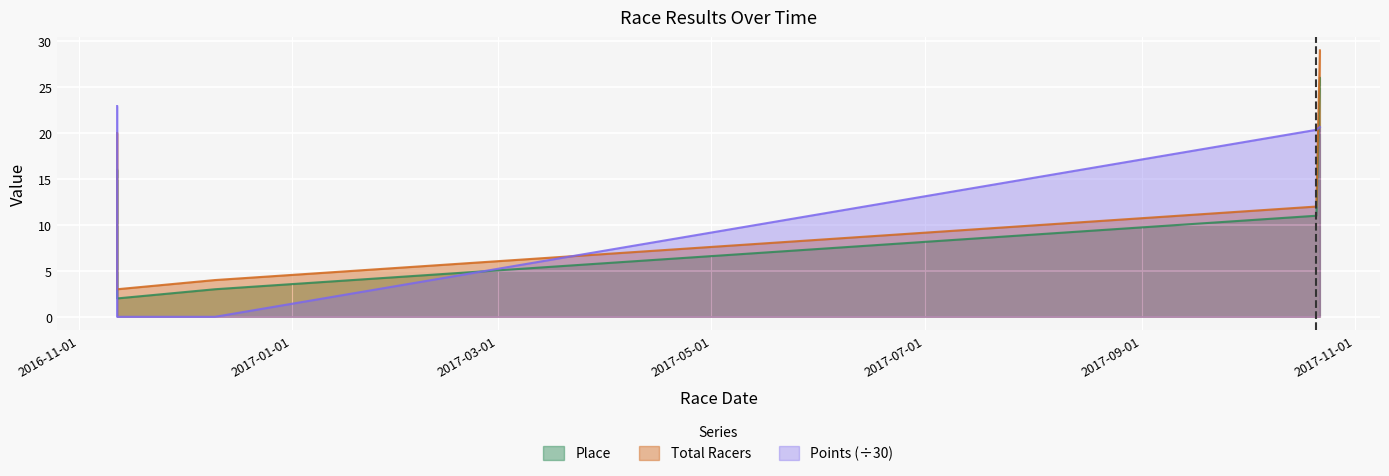

How many lines are shown in the chart?

3